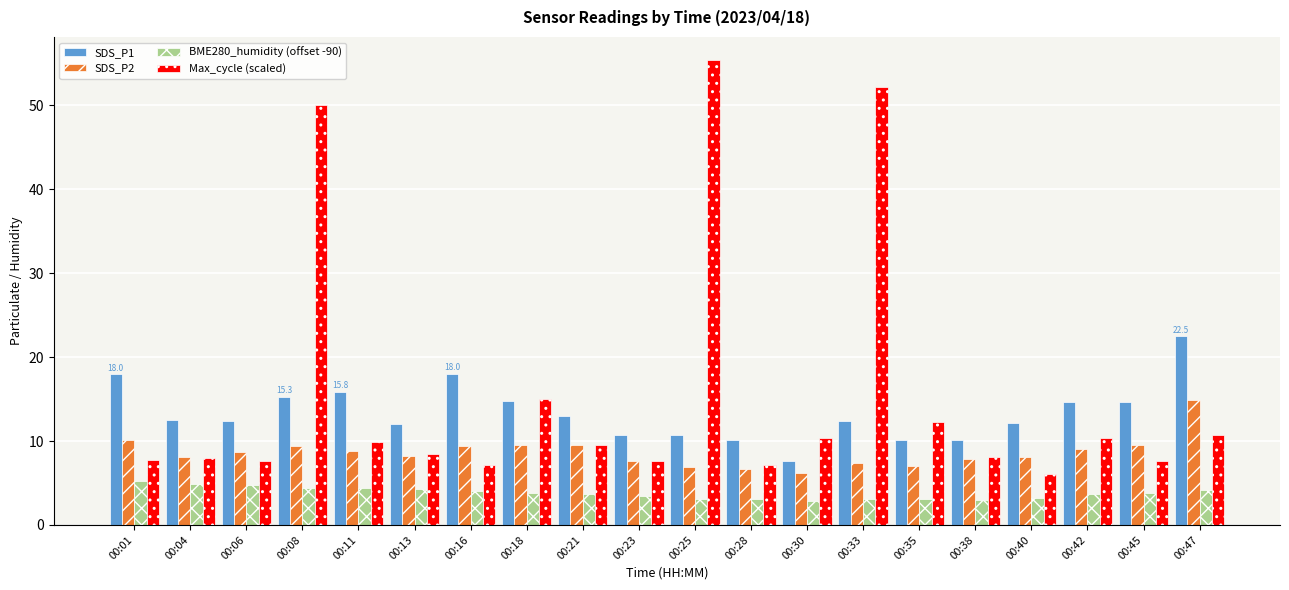

Are the bars horizontal?

No